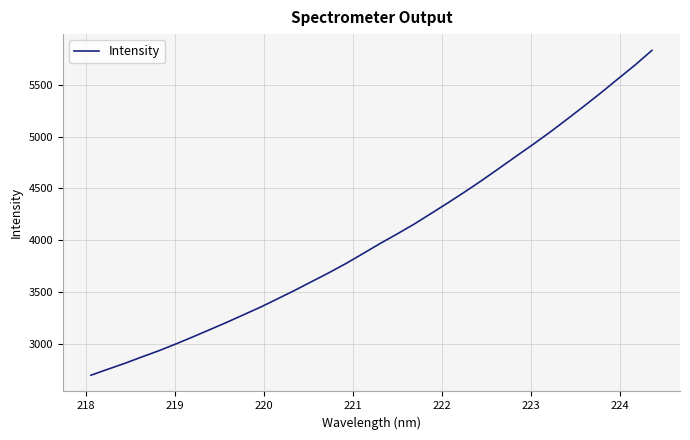

Reading right to left, list all the values displayed in this chart.

5832.6	5690.1	5557.7	5423.5	5294.4	5168.0	5043.7	4925.2	4810.5	4694.2	4579.4	4468.9	4362.3	4258.7	4155.9	4060.8	3968.9	3872.3	3776.7	3687.7	3603.3	3518.6	3437.7	3357.3	3283.4	3209.5	3138.7	3068.4	3000.0	2934.6	2874.8	2813.1	2755.9	2697.8